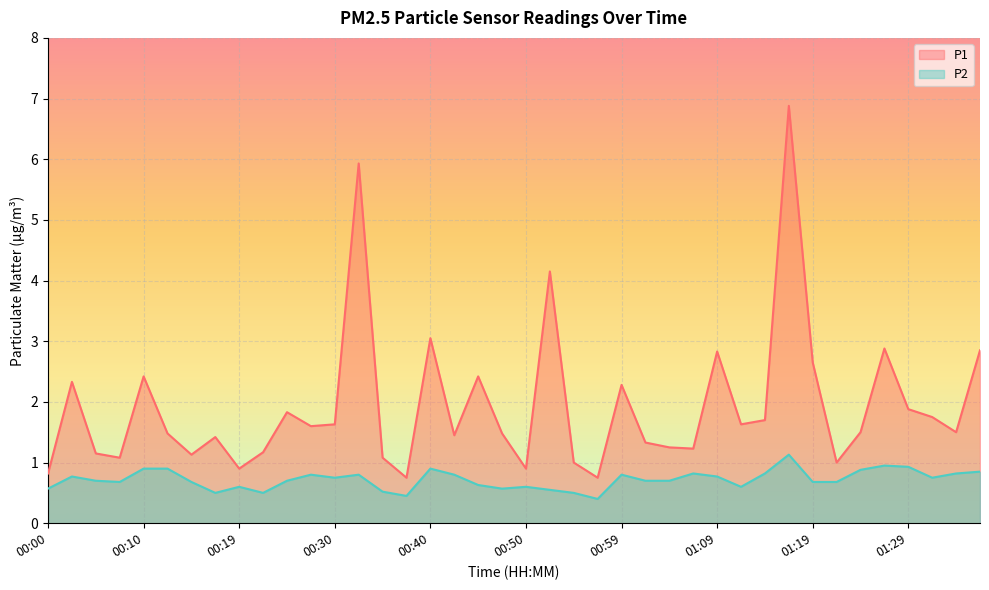

Rank the series at 00:37 from highest to lowest value.

P1, P2